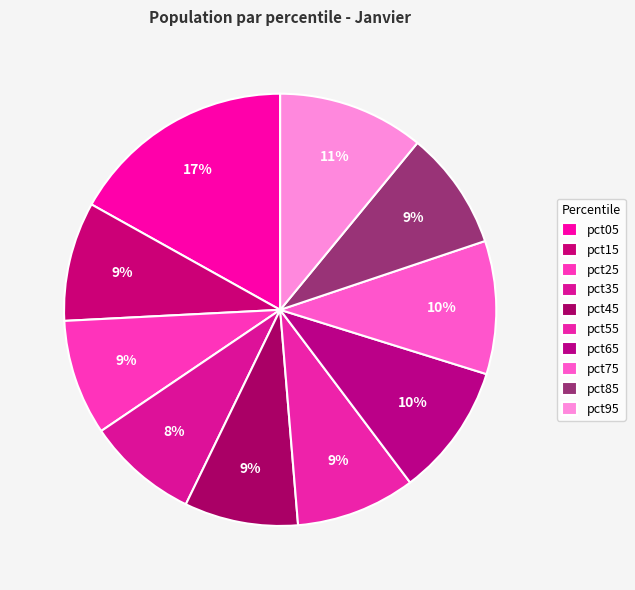

True or false: pct45 accounts for 9% of the total.

True